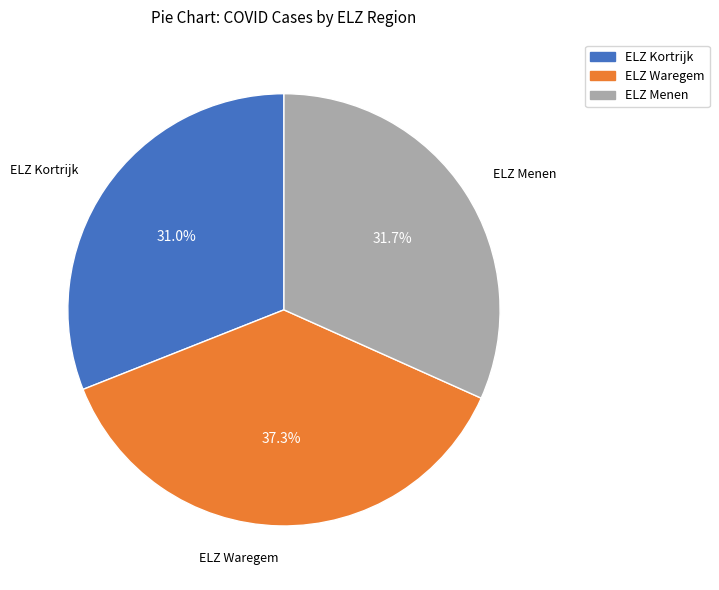

Count the number of slices in the pie.

3